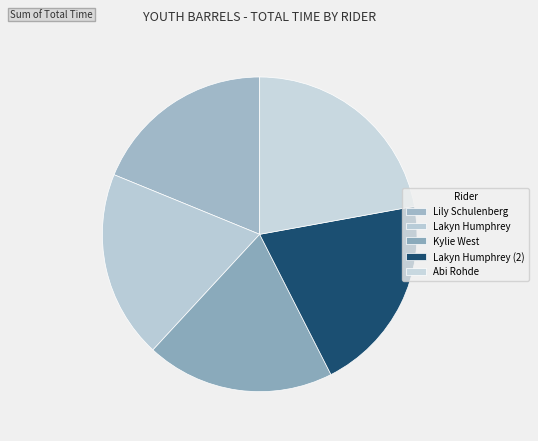

To the nearest percent, what is the difference between the largest and smallest slice percentages?

3%